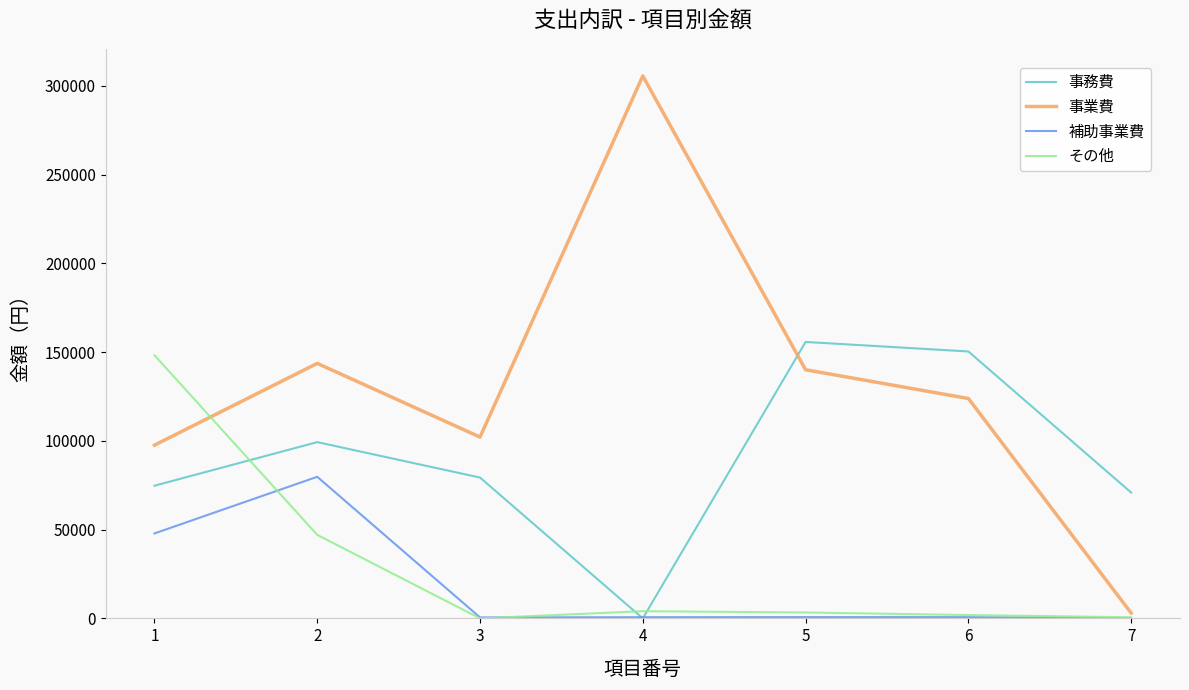

At which label does 補助事業費 reach its minimum?

7